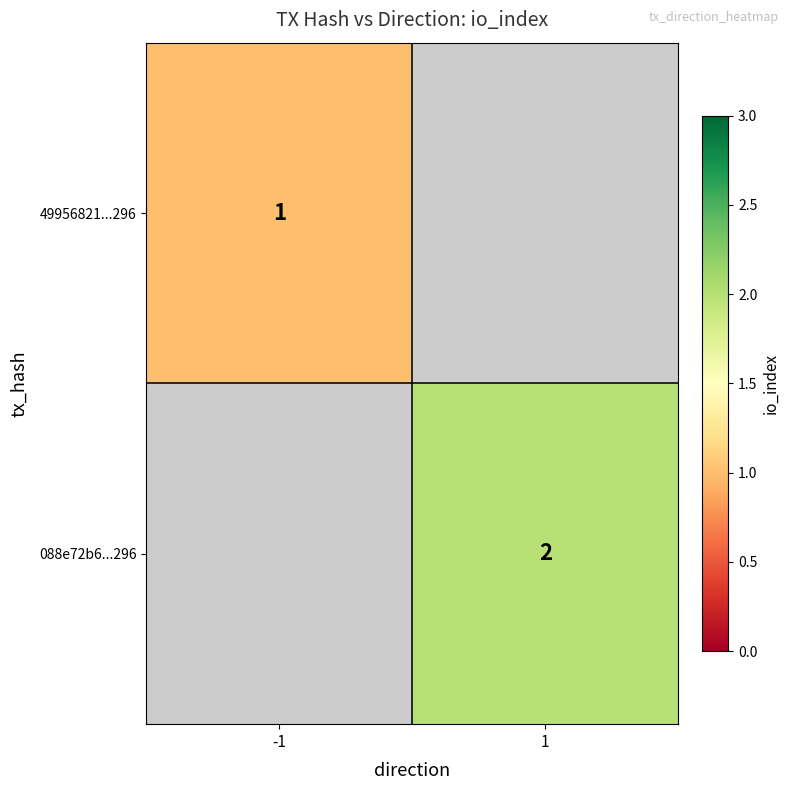

The value of 49956821...296 at -1 is 1. True or false?

True